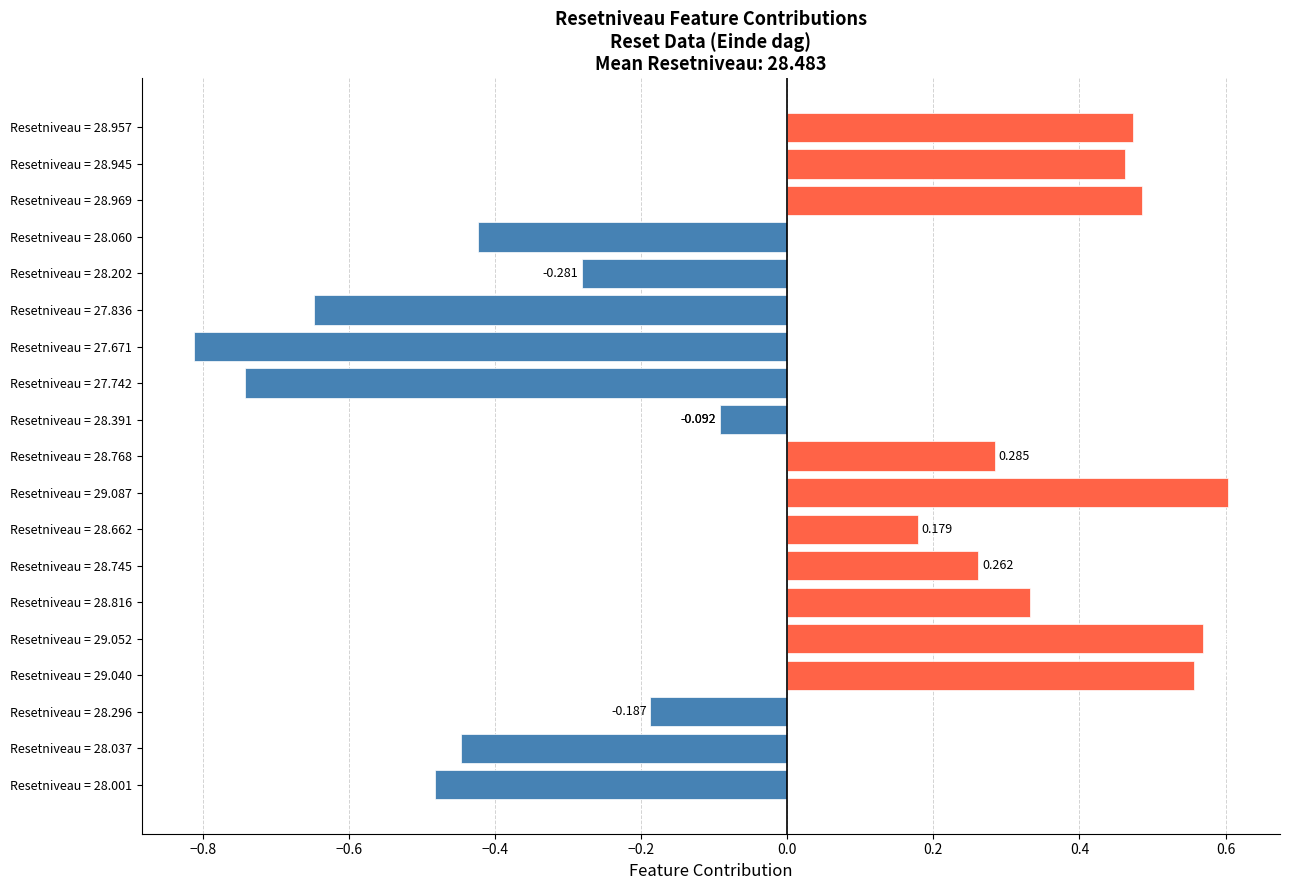

What is the value of the 2nd bar from the left?

-0.4